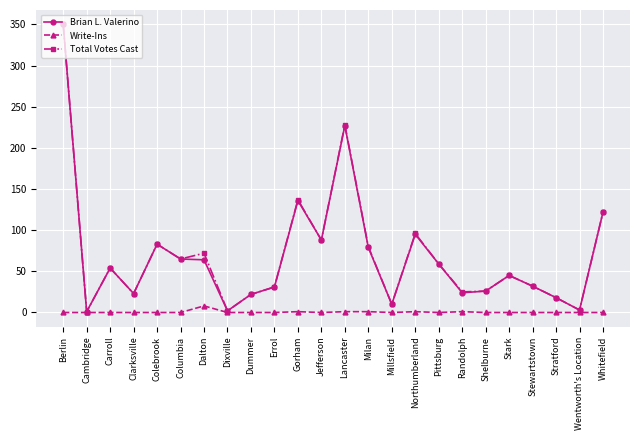

What is the average value of the Write-Ins series?

1